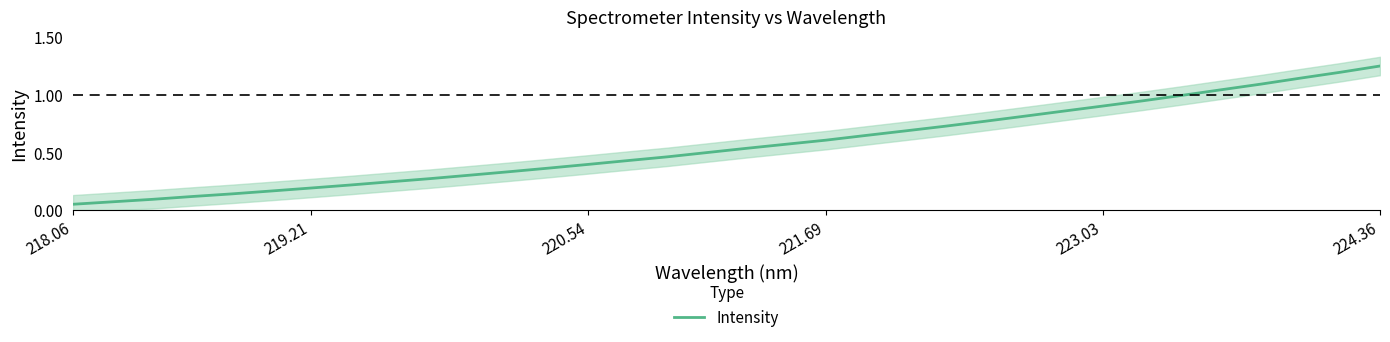

Which category has the lowest value across all series?

218.06